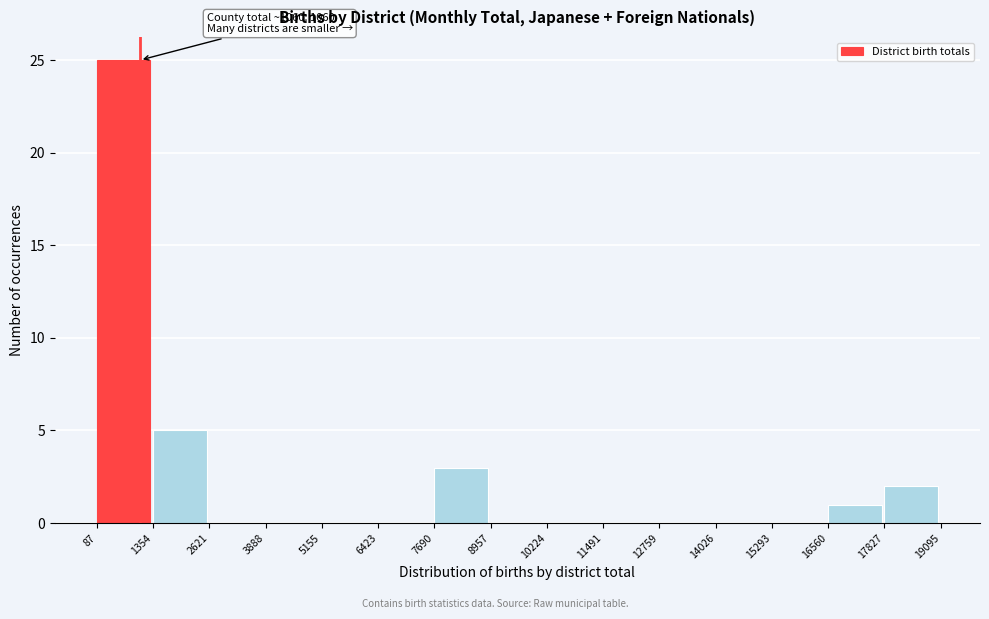

Which range on the x-axis has the tallest bar?

87 to 1354